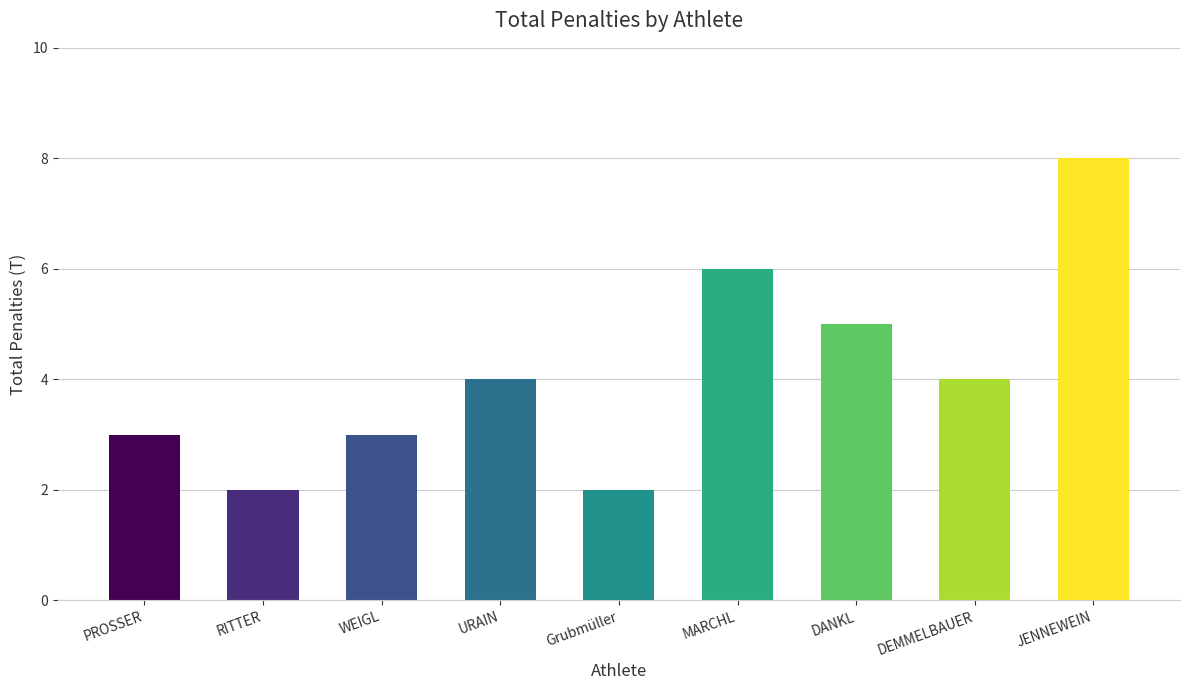

How many values are between 3 and 5?

5